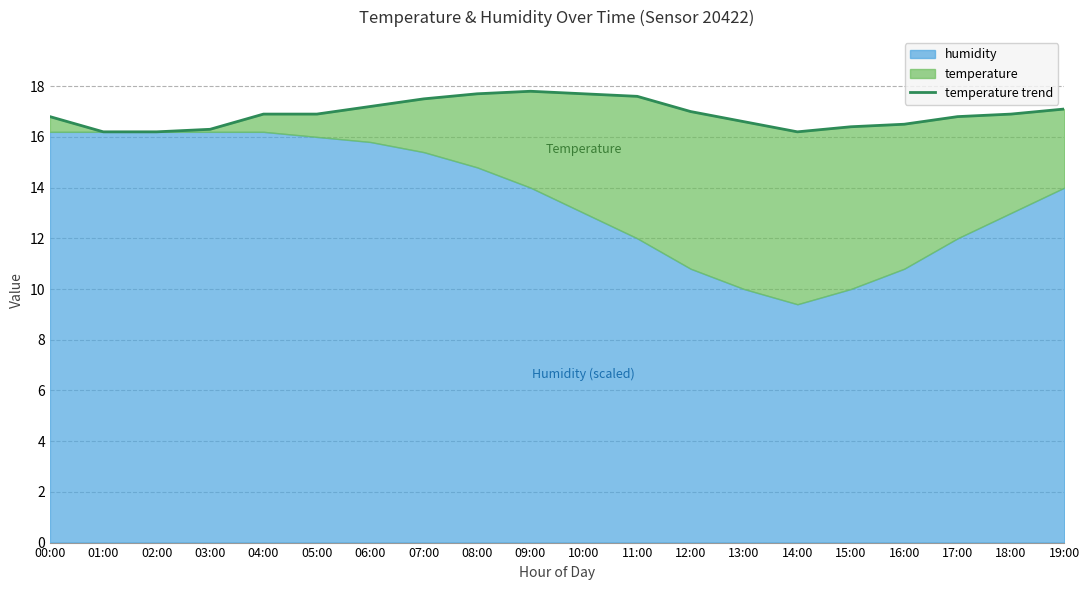

What is the change in value from 07:00 to 09:00?

+0.3